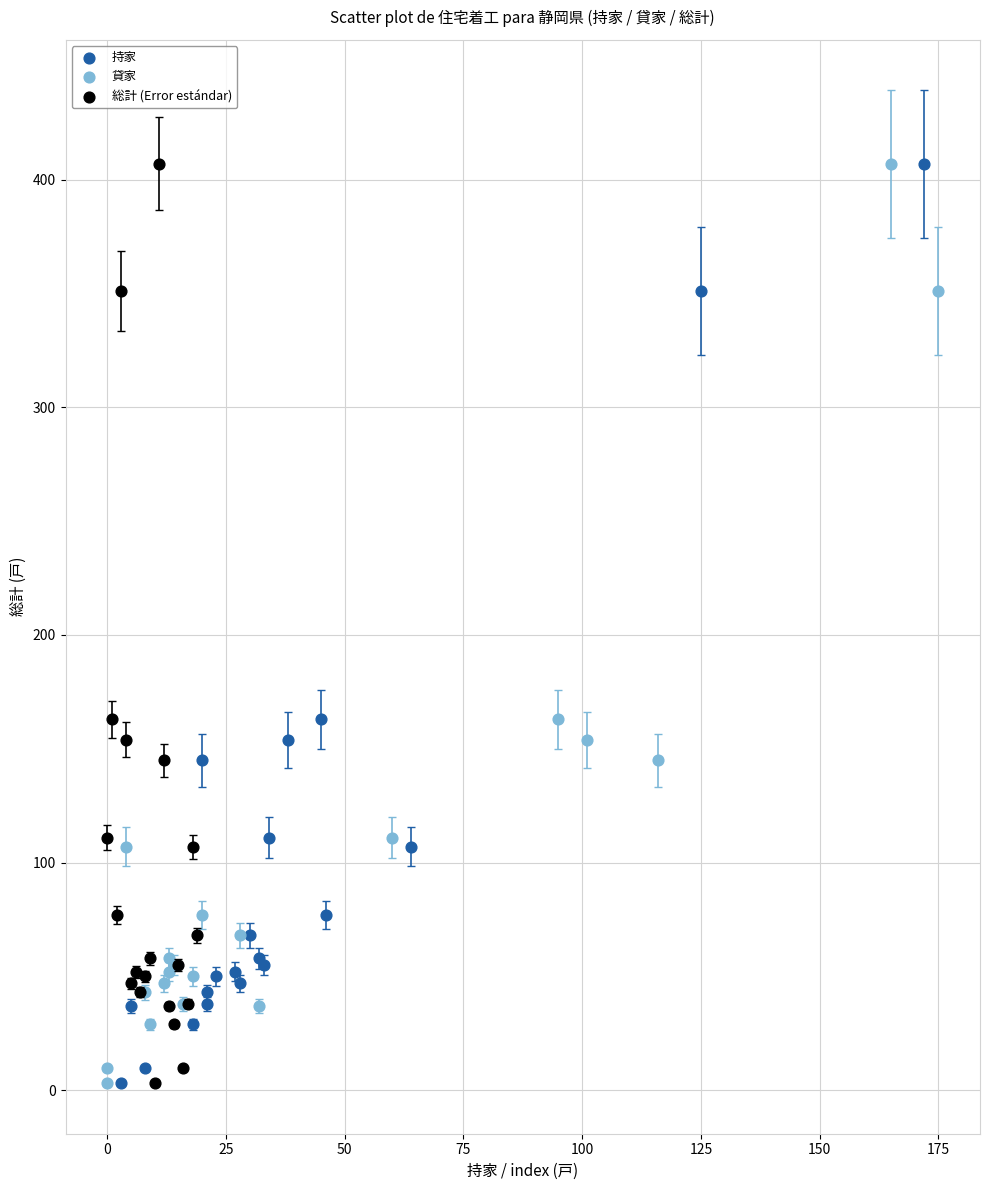

What are all the series names shown in the legend?

持家, 貸家, 総計 (Error estándar)